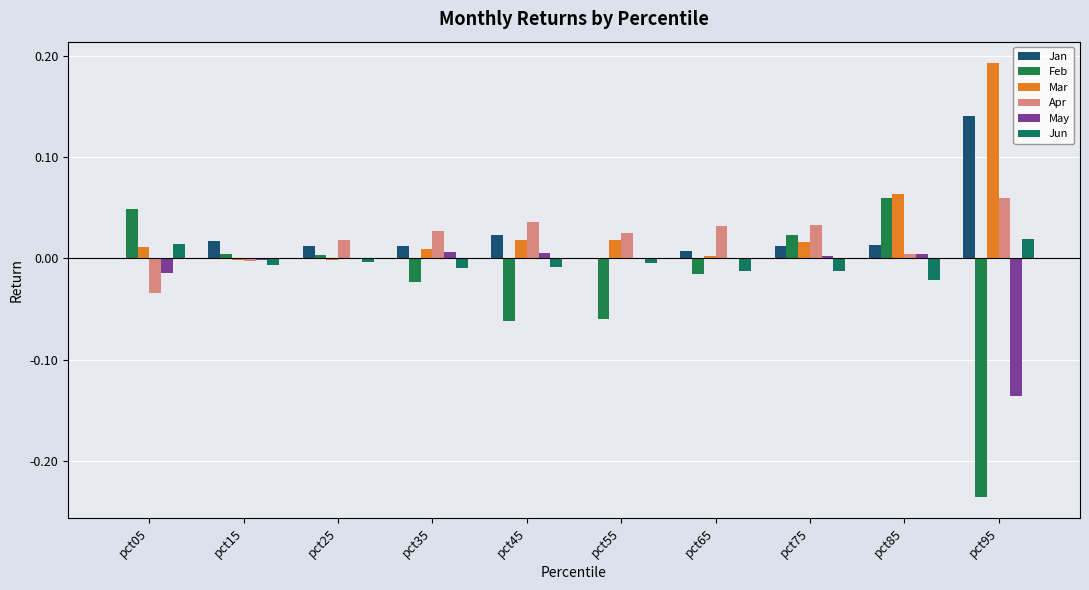

At which label does Feb first exceed 0?

pct05